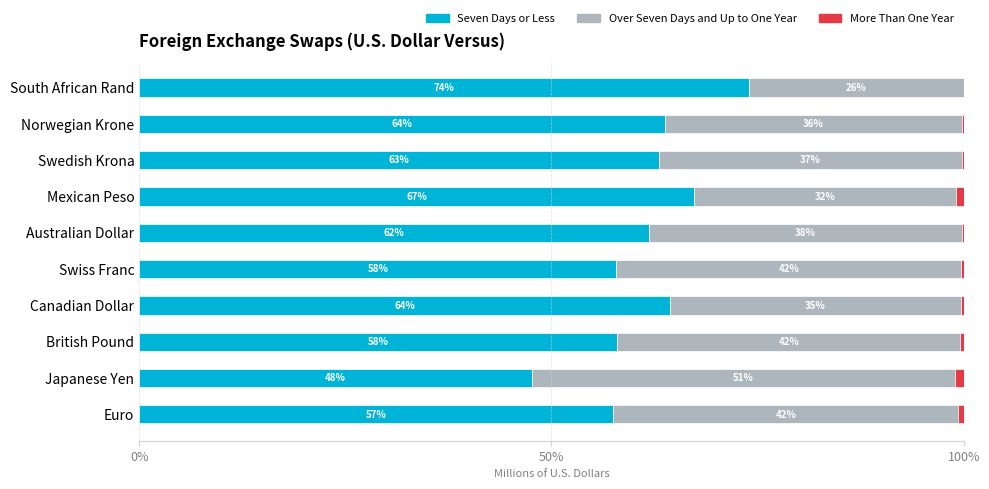

Read the Seven Days or Less value at Swiss Franc.

57.9